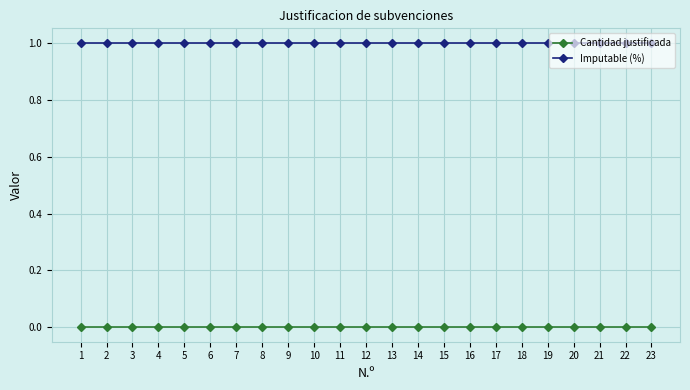

List the series in order of their peak value, lowest first.

Cantidad justificada, Imputable (%)